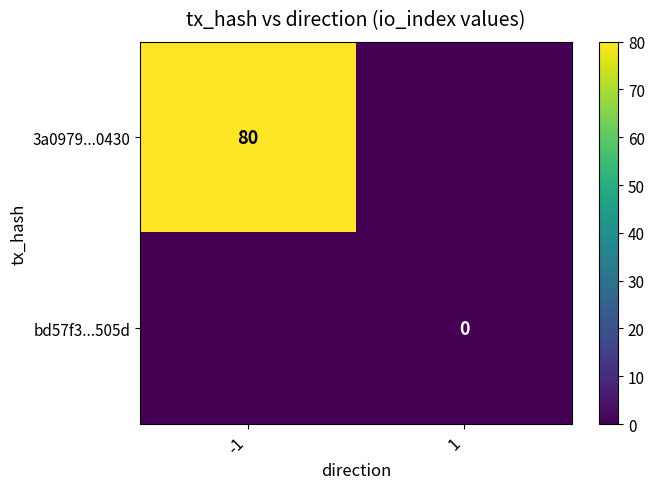

List the series in order of their overall mean, lowest first.

bd57f3...505d, 3a0979...0430